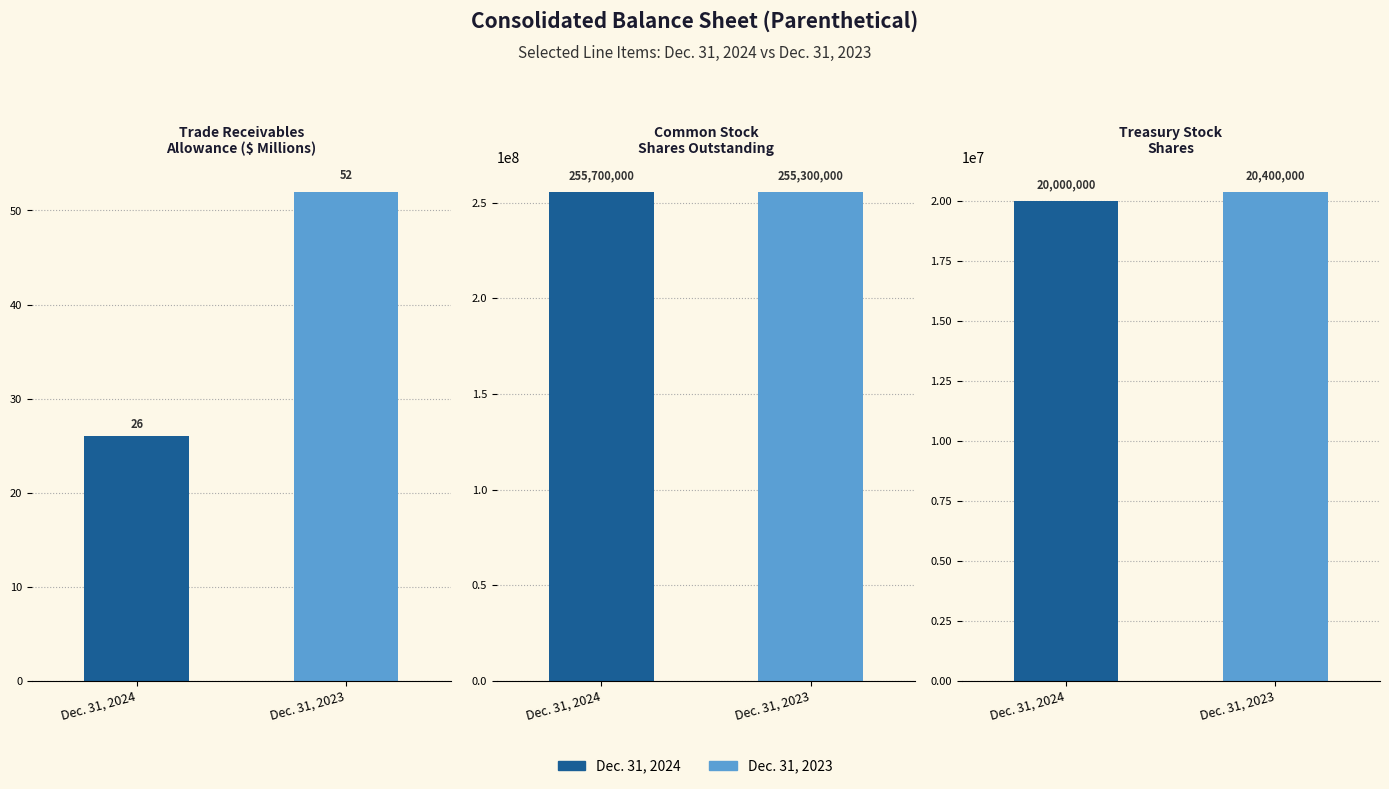

What value does the Dec. 31, 2024 series have at Treasury stock shares, to the nearest 50?

20000000